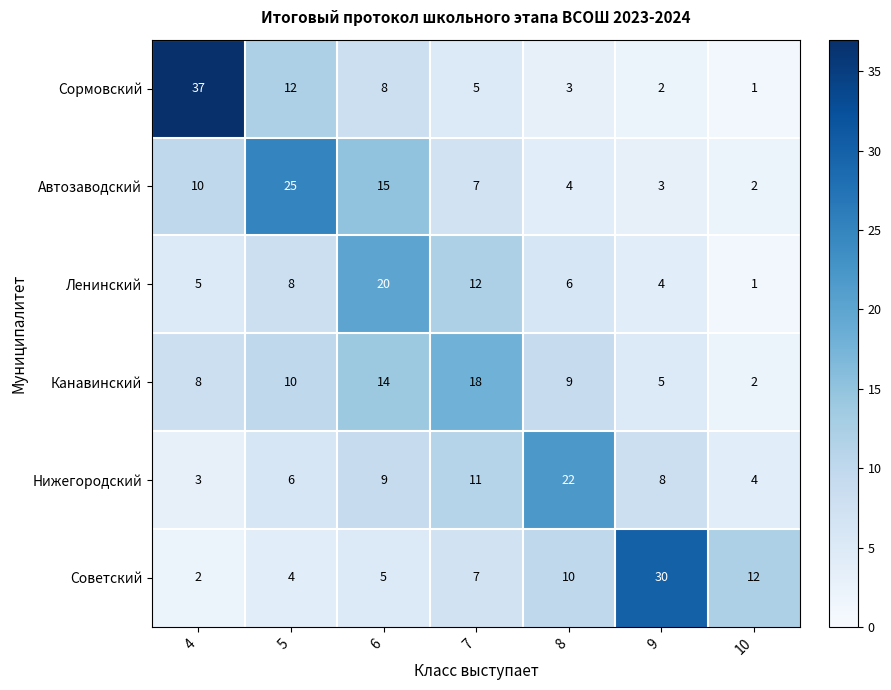

At 8, list the series in order from smallest to largest.

Сормовский, Автозаводский, Ленинский, Канавинский, Советский, Нижегородский